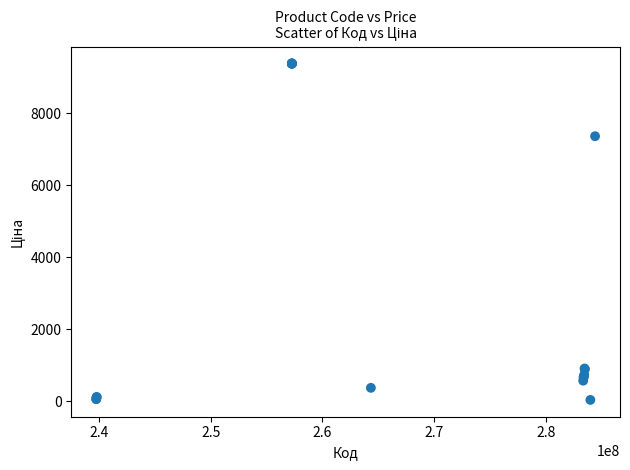

What Y value in the scatter plot is closest to 4705?

7360.2